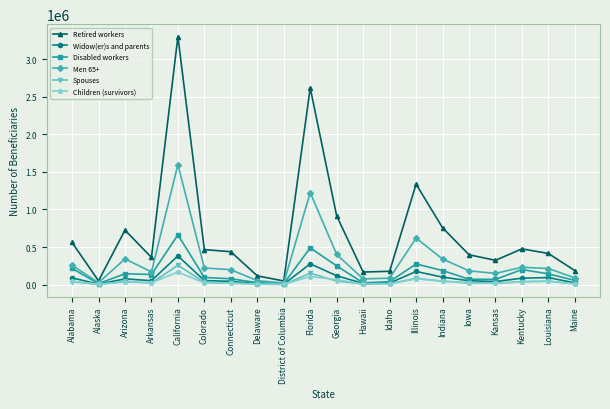

What is the value of the Men 65+ point at the 2nd from the left?

24958